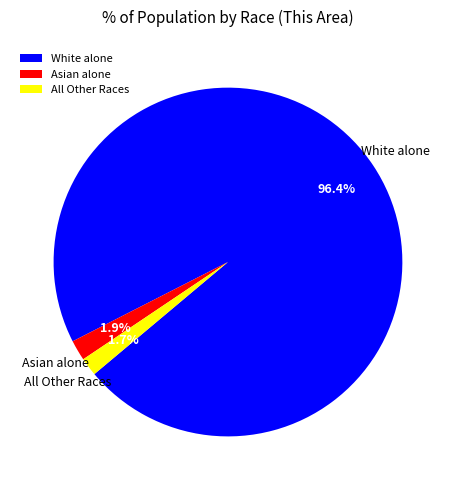

Does any single category account for the majority?

Yes